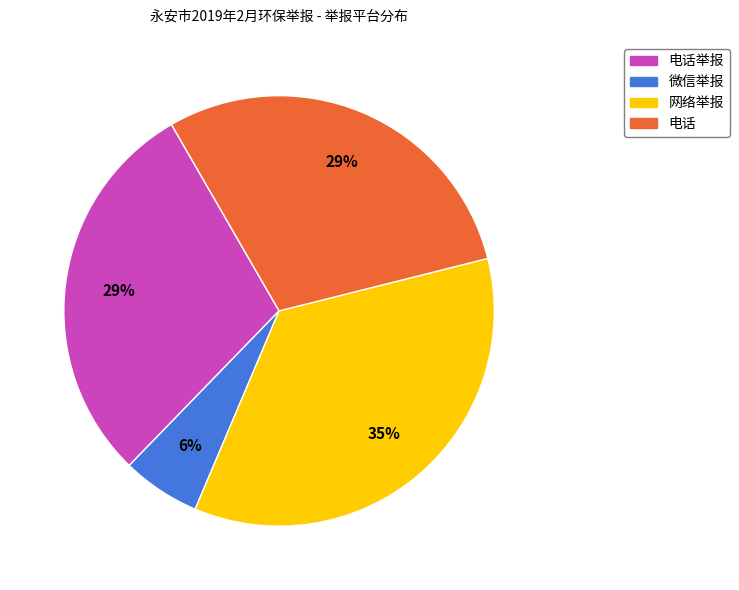

Is there a majority slice in this chart?

No